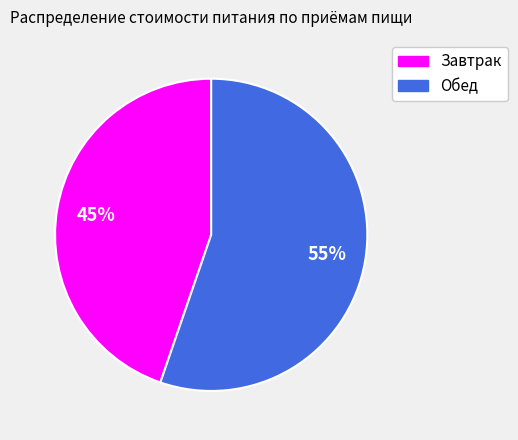

Combined, do Обед and Завтрак account for over 50%?

Yes